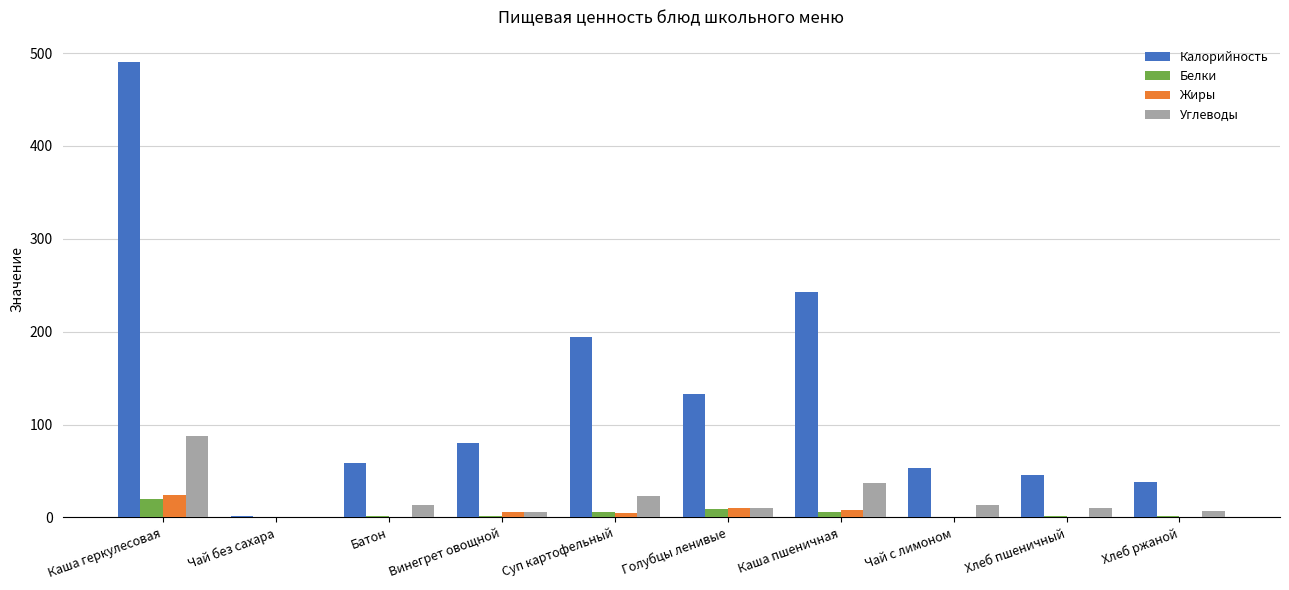

Is the value of Углеводы at Хлеб пшеничный greater than the value of Жиры at Хлеб пшеничный?

Yes